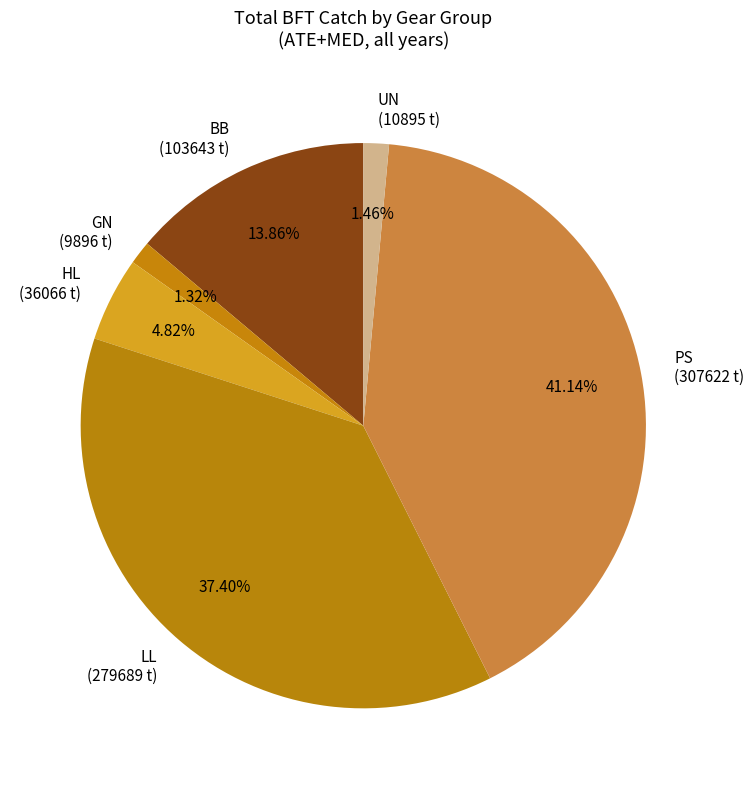

Between BB (103643 t) and LL (279689 t), which is larger?

LL (279689 t)